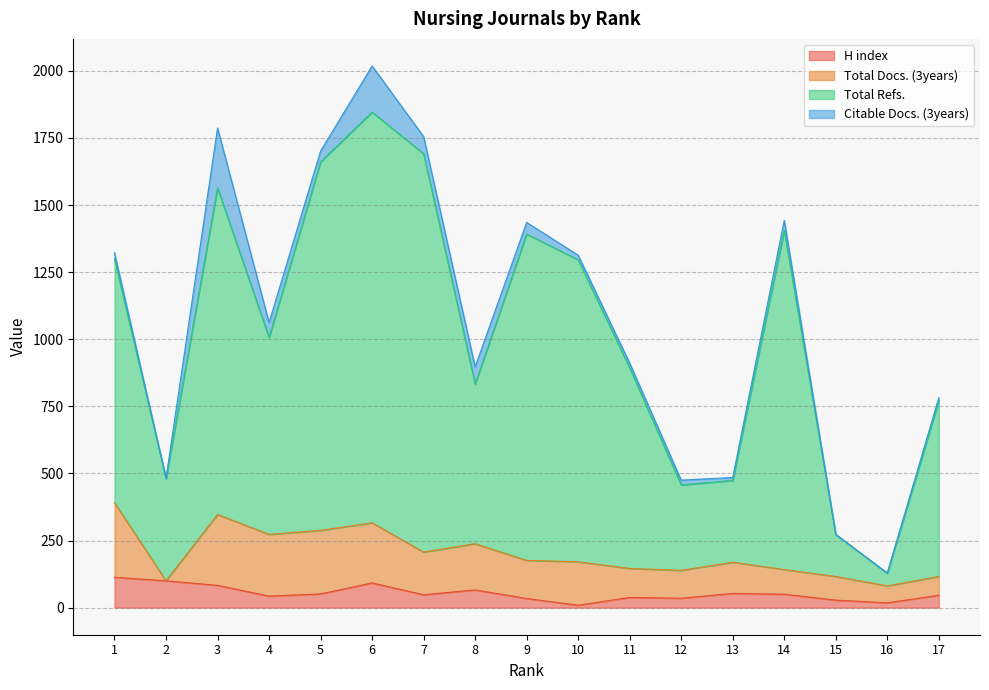

At how many categories does at least one series exceed 694?

12